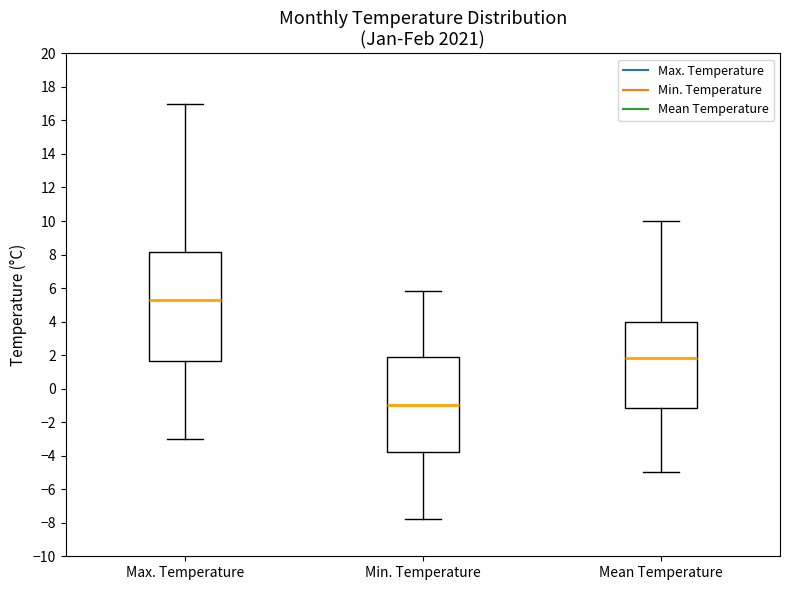

Which box has the lowest median line?

Min. Temperature